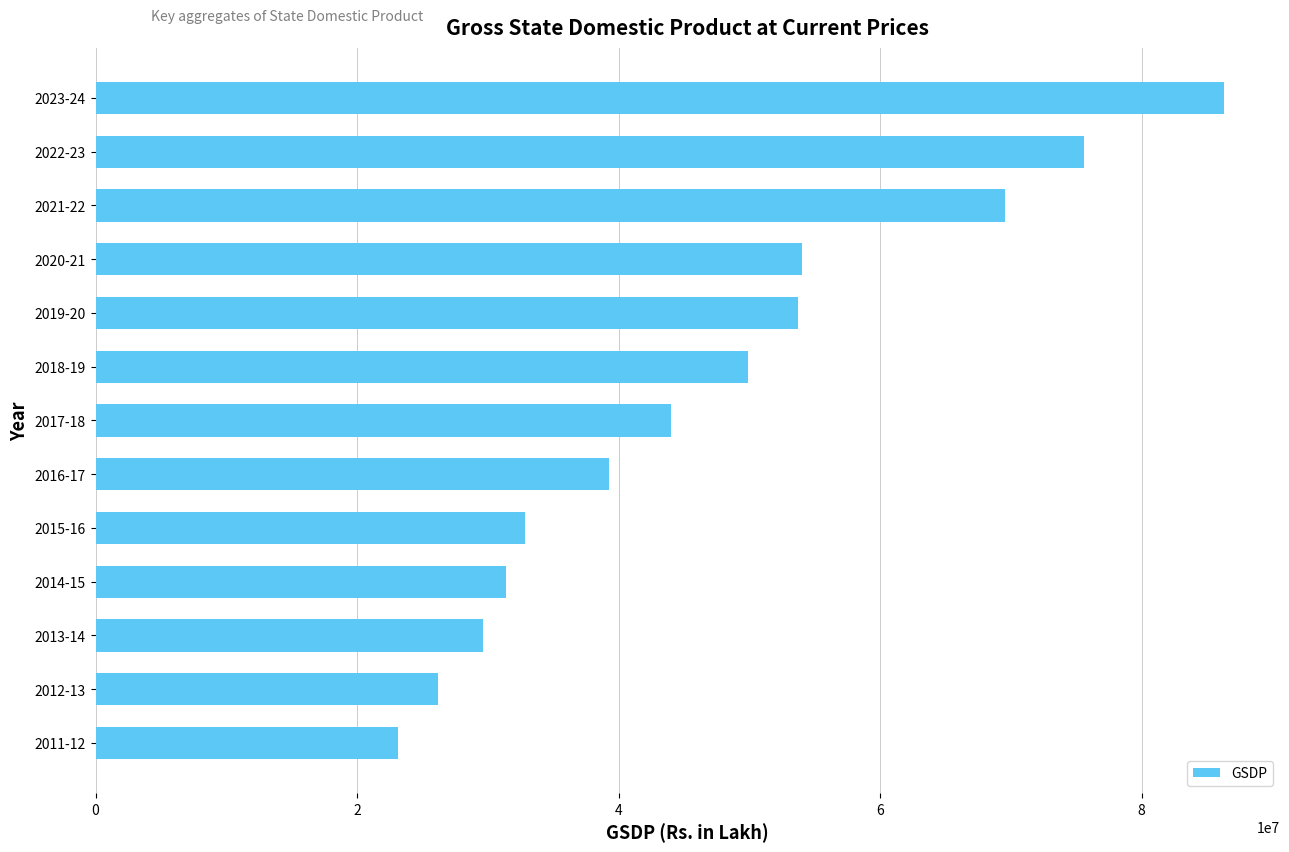

How many values are below 44039531?

6